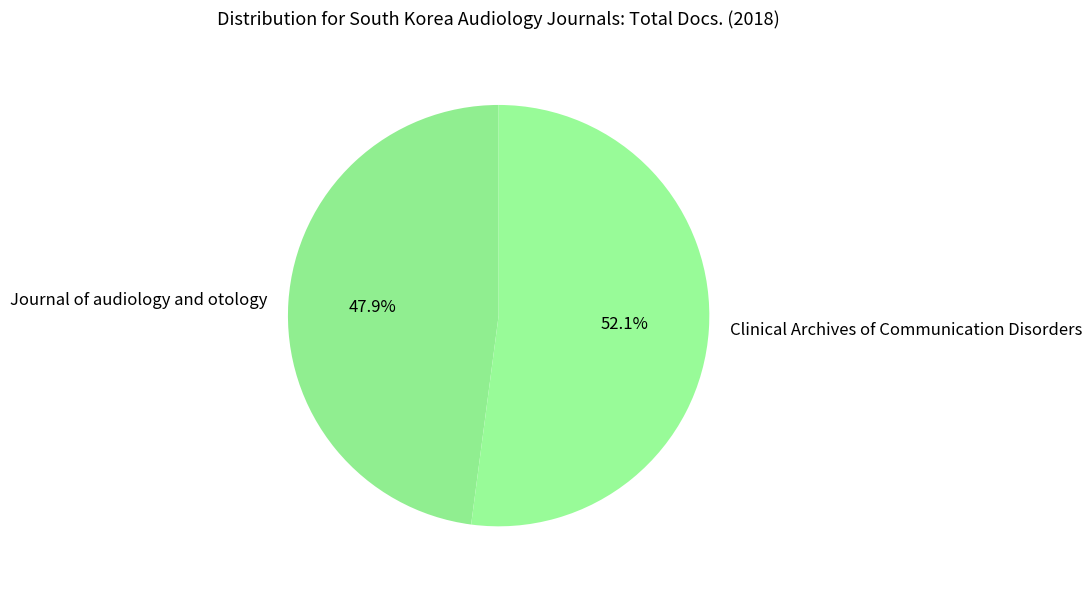

Approximately how many times larger is the value at Journal of audiology and otology compared to Clinical Archives of Communication Disorders?

0.9